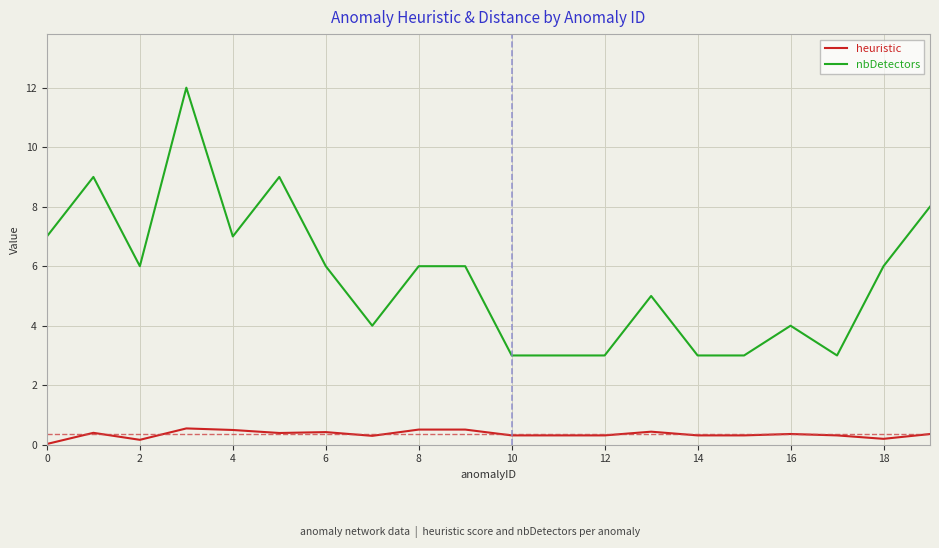

True or false: nbDetectors and heuristic cross at least once.

False